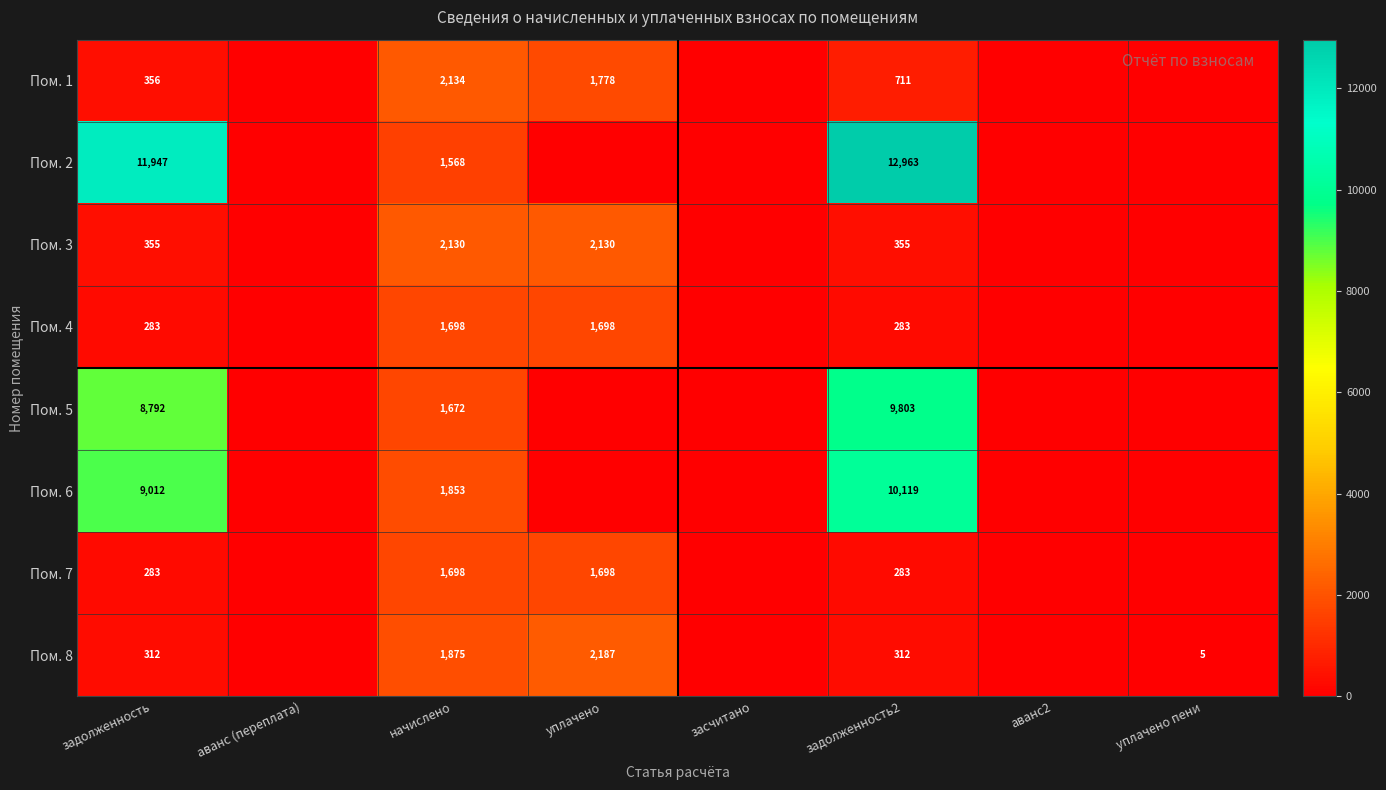

The value of Пом. 8 at задолженность2 is 312. True or false?

True